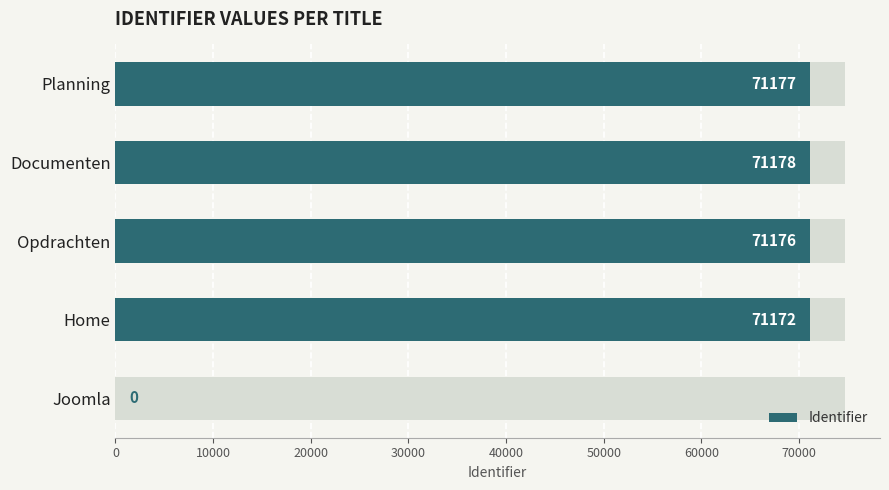

How many data points does each series have?

5